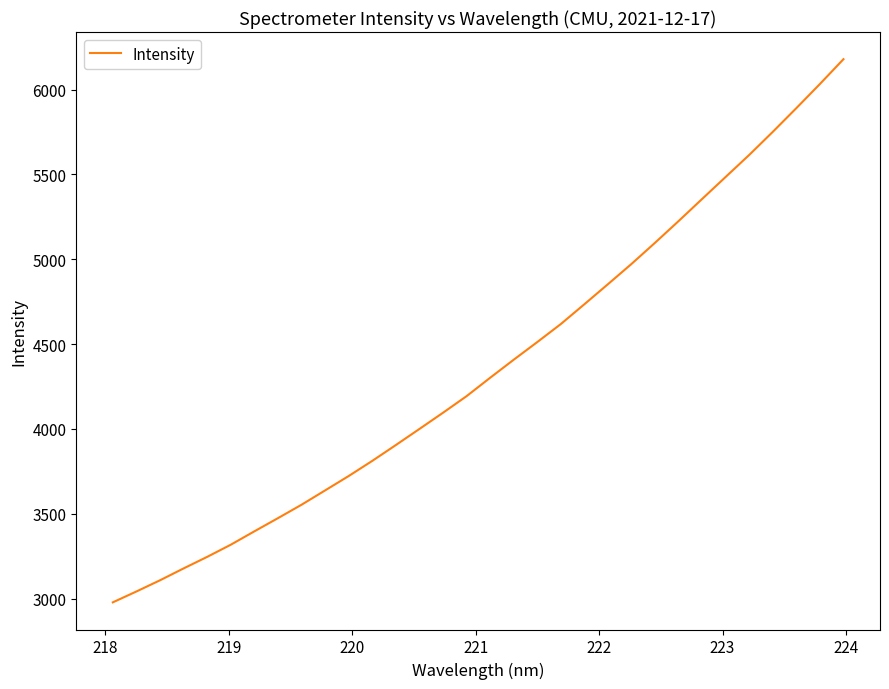

What is the smallest value displayed?

2978.2